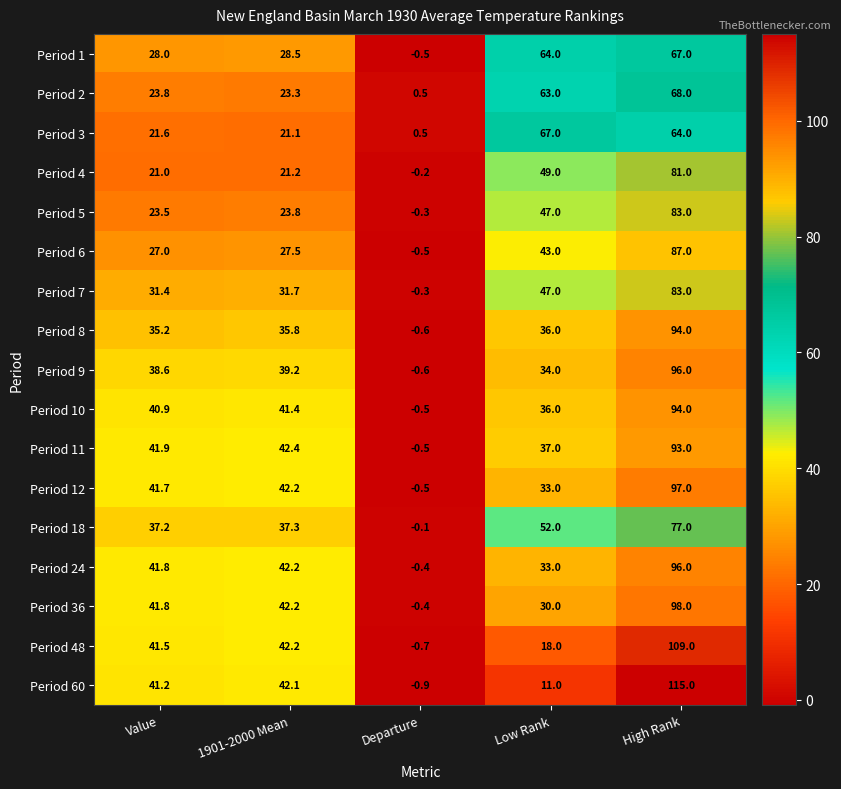

At which category is the sum across all series the highest?

High Rank